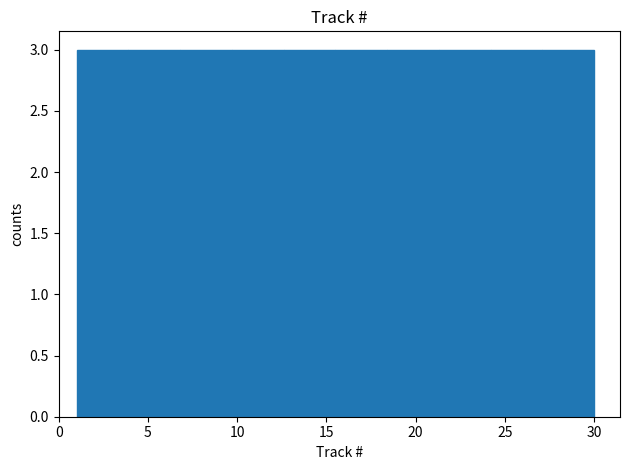

Reading left to right, list every bar in this chart as the range it spans on the x-axis followed by its height. Neither the bar edges nor the heights are printed on the chart, so give them approximately, as read against the axes.

1.0 to 3.9: 3
3.9 to 6.8: 3
6.8 to 9.7: 3
9.7 to 12.6: 3
12.6 to 15.5: 3
15.5 to 18.4: 3
18.4 to 21.3: 3
21.3 to 24.2: 3
24.2 to 27.1: 3
27.1 to 30.0: 3